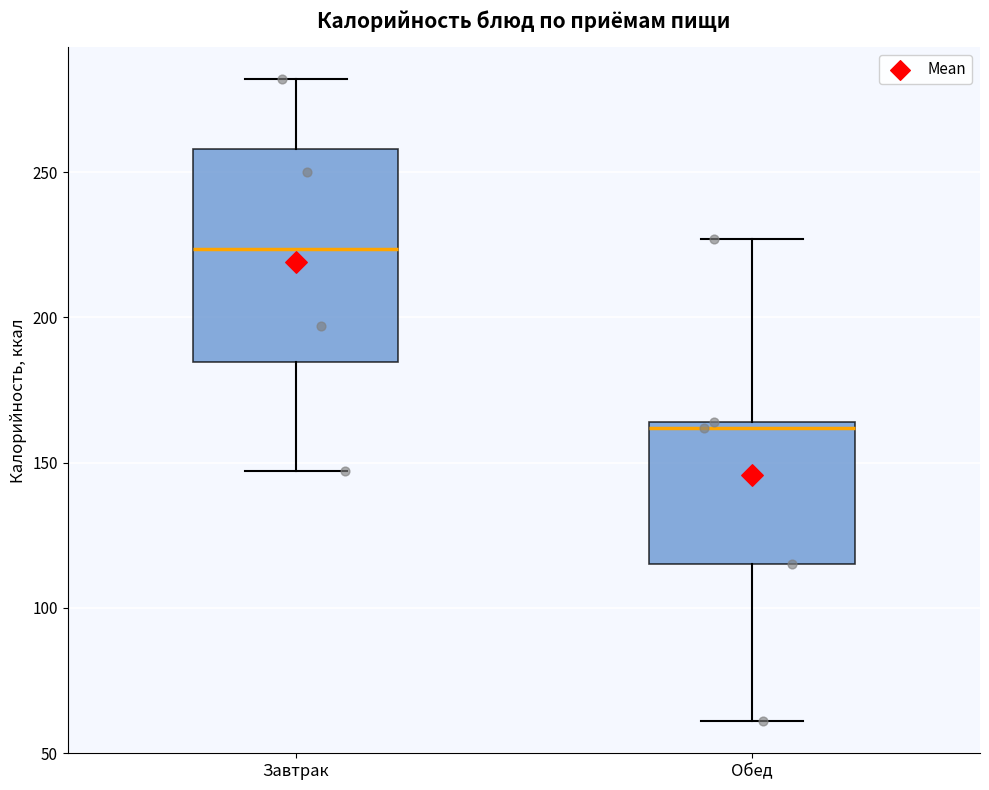

Reading left to right, read every box against the y-axis: the position of its median line, the range the box covers, and the ends of its whiskers. The values are not printed on the chart, so give them approximately, as read against the axis.

Завтрак: median 225, box 185 to 260, whiskers 145 to 280
Обед: median 160, box 115 to 165, whiskers 60 to 225